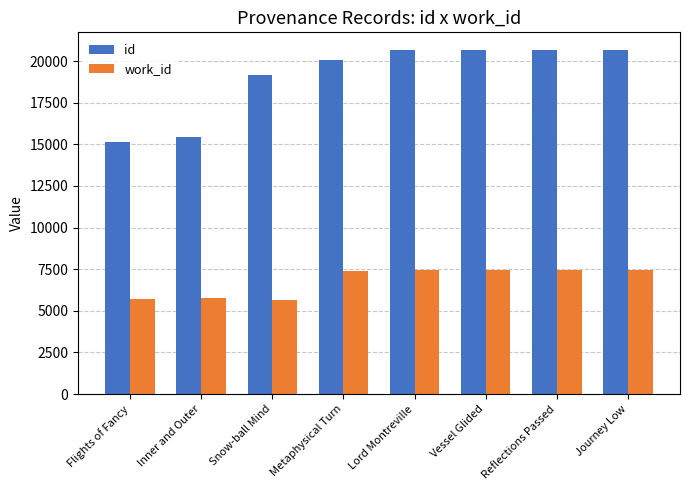

At Lord Montreville, list the series in order from smallest to largest.

work_id, id